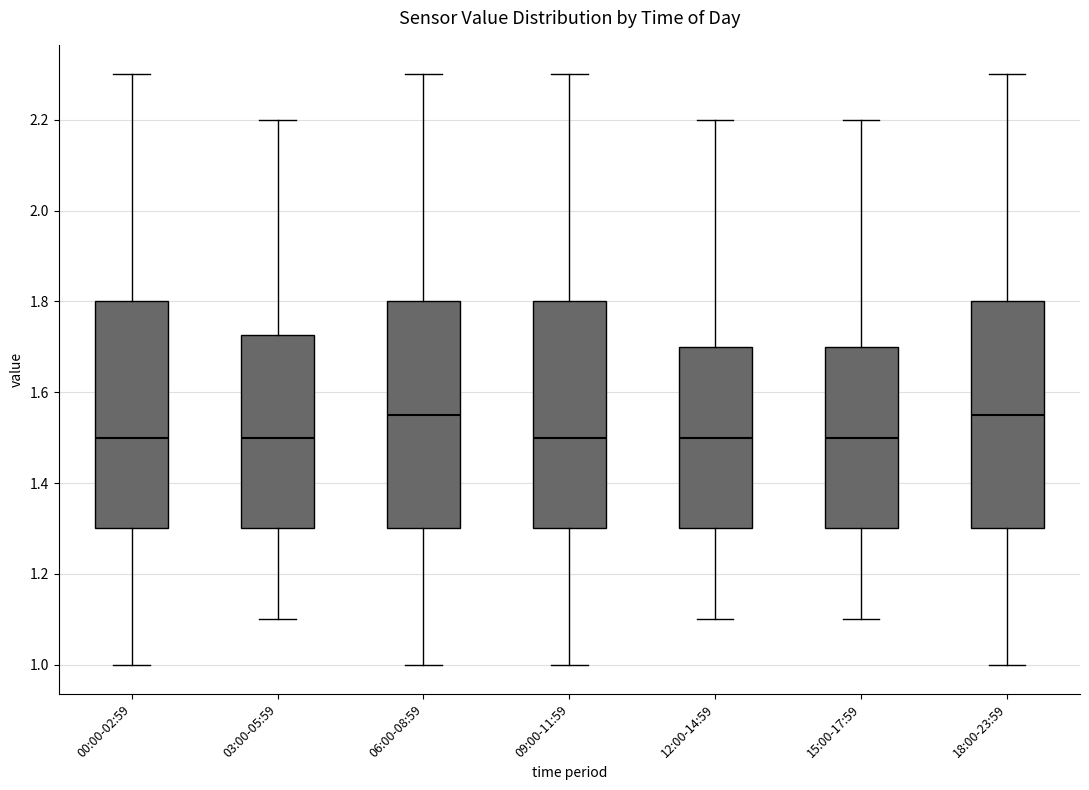

Reading left to right, transcribe this box plot: for each box, give where its median line is, the range the box spans, and where its two whiskers end, as read against the y-axis. The values are not printed on the chart, so give them approximately, as read against the axis.

00:00-02:59: median 1.50, box 1.30 to 1.80, whiskers 1.00 to 2.30
03:00-05:59: median 1.50, box 1.30 to 1.72, whiskers 1.10 to 2.20
06:00-08:59: median 1.56, box 1.30 to 1.80, whiskers 1.00 to 2.30
09:00-11:59: median 1.50, box 1.30 to 1.80, whiskers 1.00 to 2.30
12:00-14:59: median 1.50, box 1.30 to 1.70, whiskers 1.10 to 2.20
15:00-17:59: median 1.50, box 1.30 to 1.70, whiskers 1.10 to 2.20
18:00-23:59: median 1.56, box 1.30 to 1.80, whiskers 1.00 to 2.30